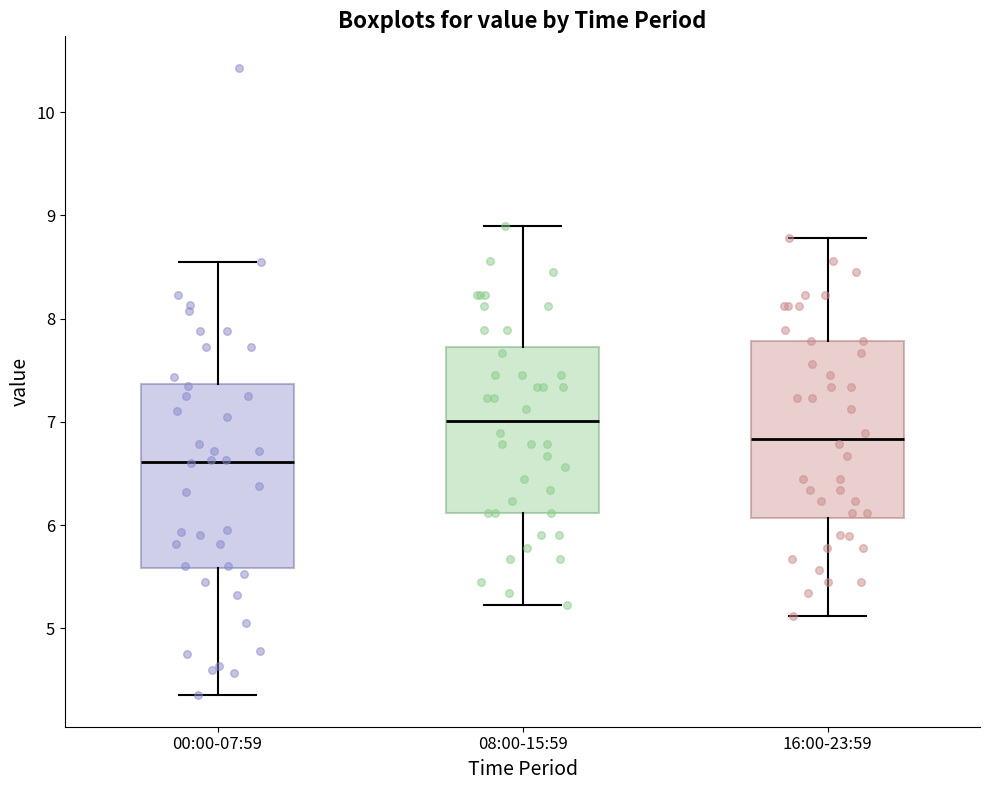

Which box has the lowest median line?

00:00-07:59